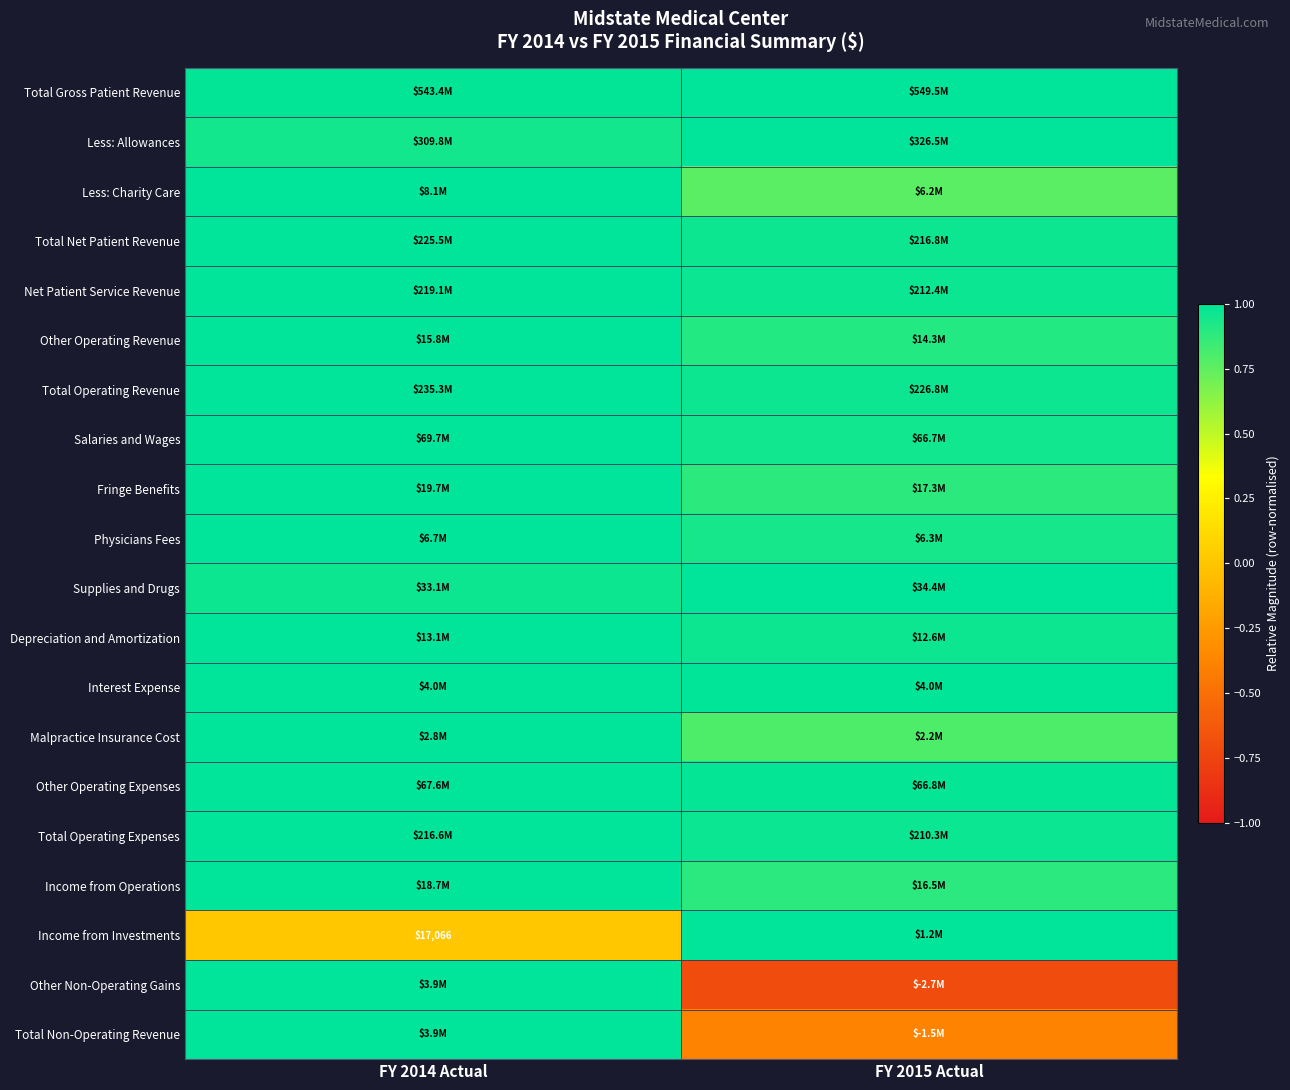

At which label does Depreciation and Amortization reach its peak?

FY 2014 Actual